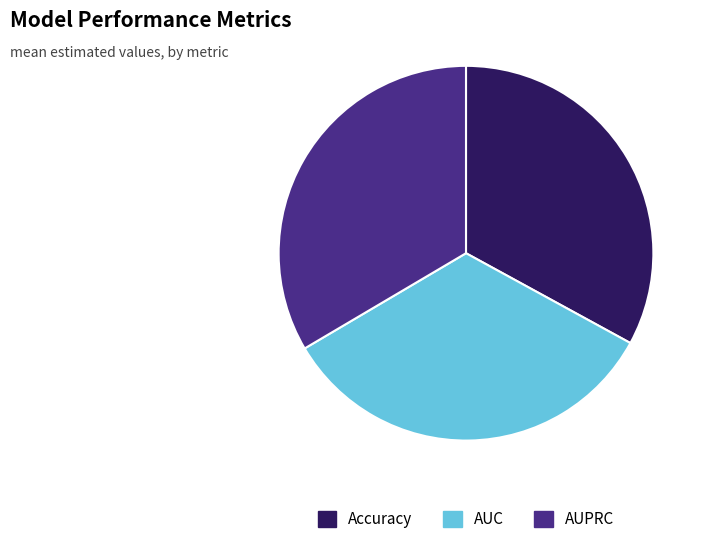

Does AUC account for over 50% of the chart?

No